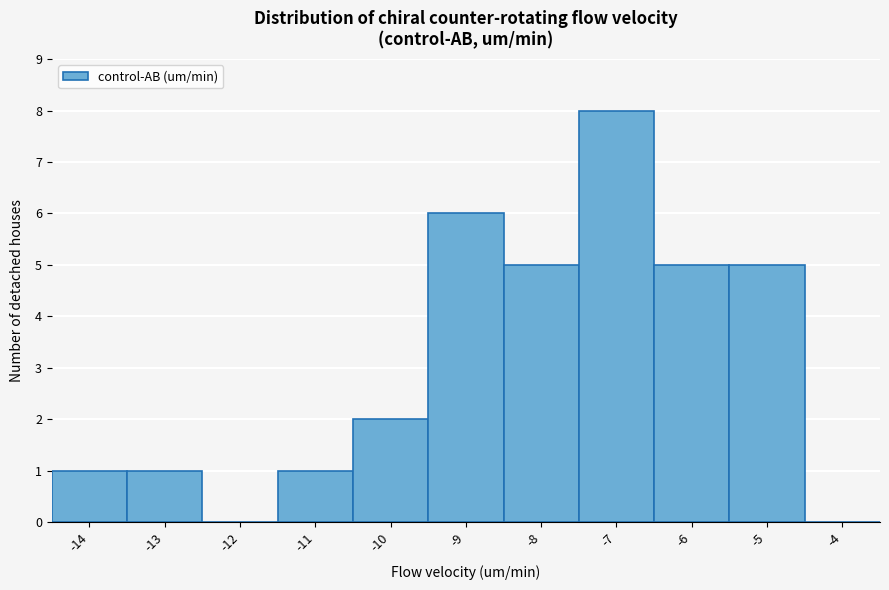

Reading left to right, extract all data points from this chart.

-14=1	-13=1	-12=0	-11=1	-10=2	-9=6	-8=5	-7=8	-6=5	-5=5	-4=0